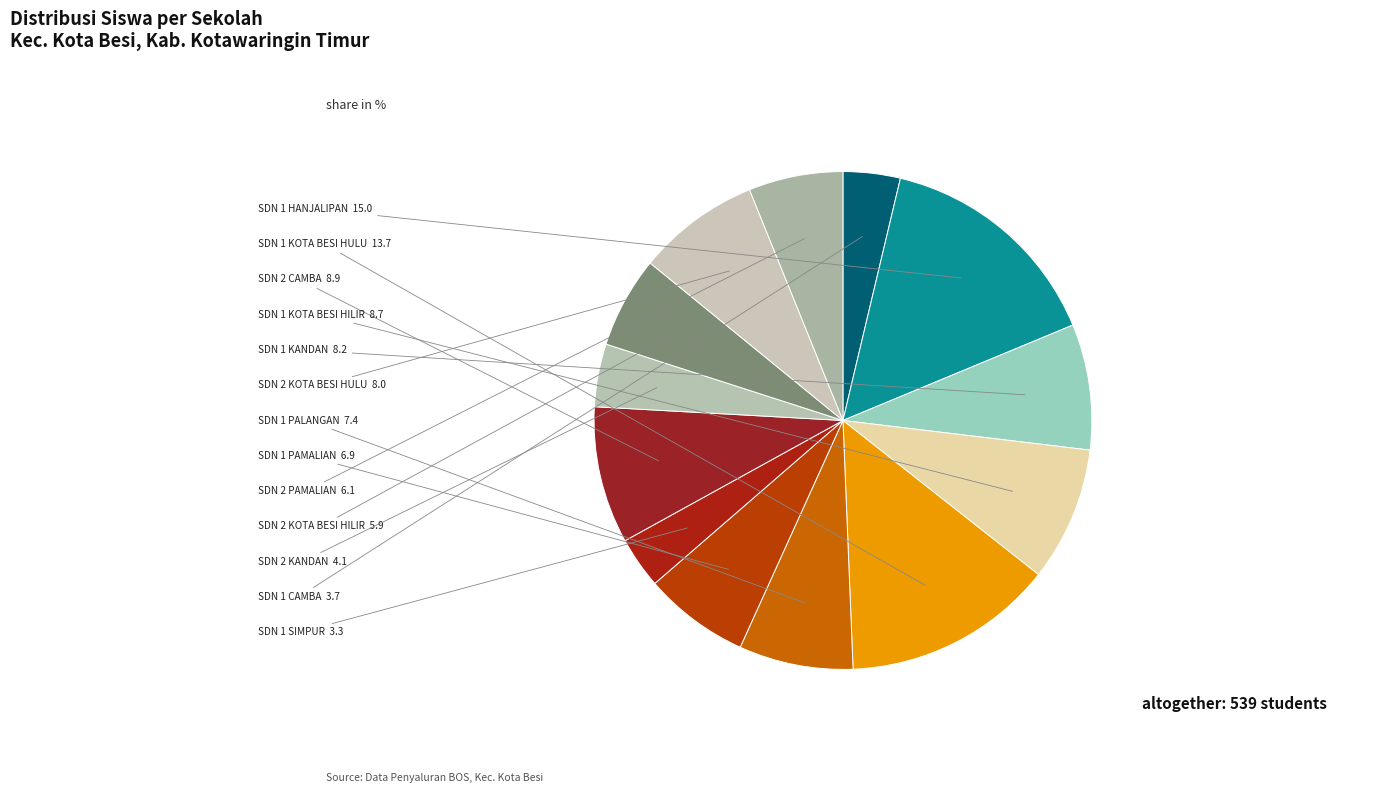

Count the number of slices in the pie.

13